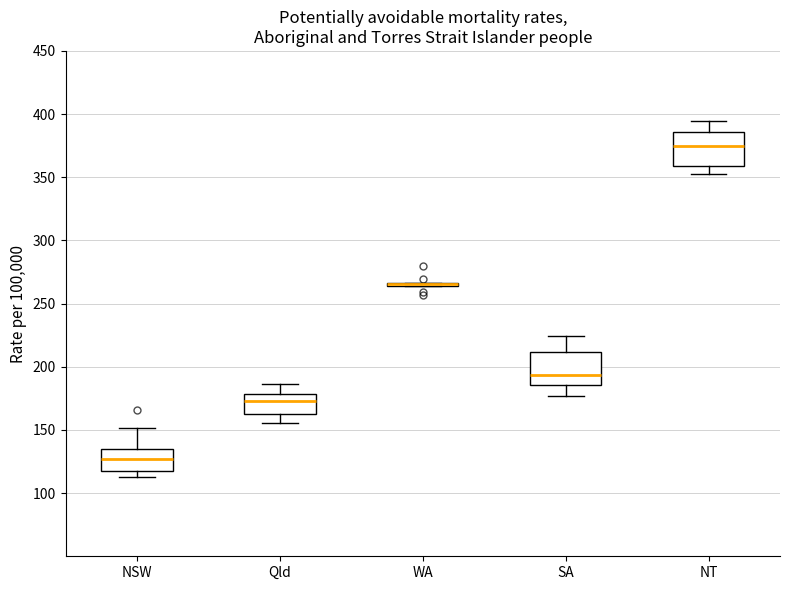

Reading left to right, transcribe this box plot: for each box, give where its median line is, the range the box spans, and where its two whiskers end, as read against the y-axis. The values are not printed on the chart, so give them approximately, as read against the axis.

NSW: median 125, box 120 to 135, whiskers 115 to 150
Qld: median 175, box 165 to 180, whiskers 155 to 185
WA: box collapsed to a line at 265, whiskers 265 to 265
SA: median 195, box 185 to 210, whiskers 175 to 225
NT: median 375, box 360 to 385, whiskers 350 to 395